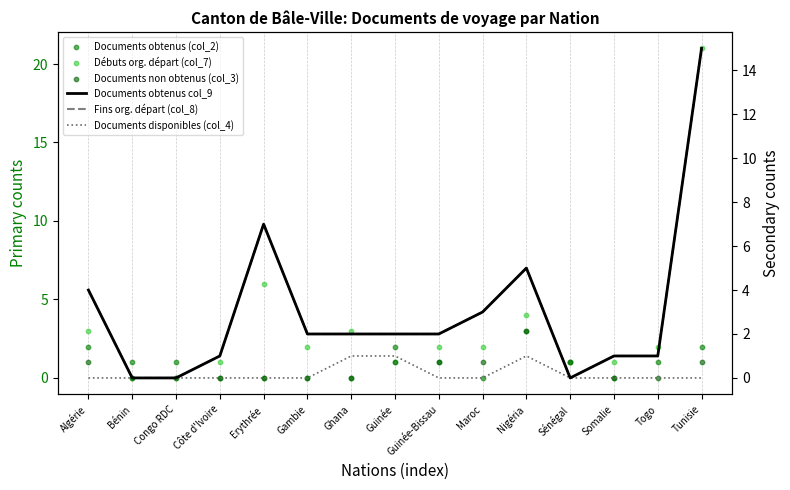

Which series has the widest spread of Y values?

Débuts org. départ (col_7)